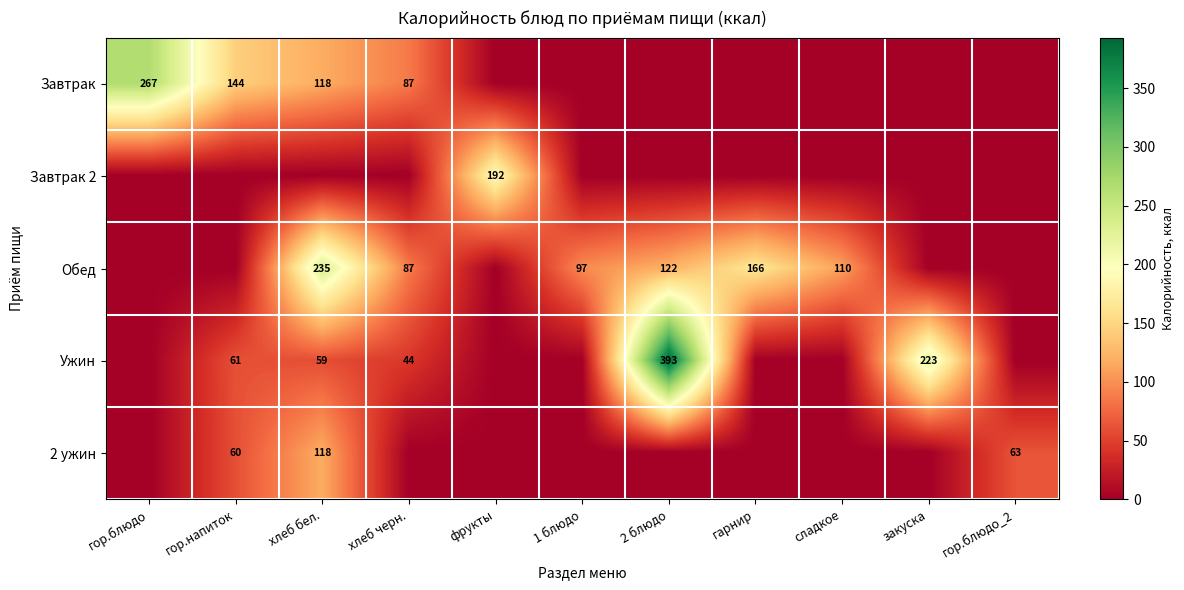

True or false: Завтрак has a value of 157 at хлеб черн..

False